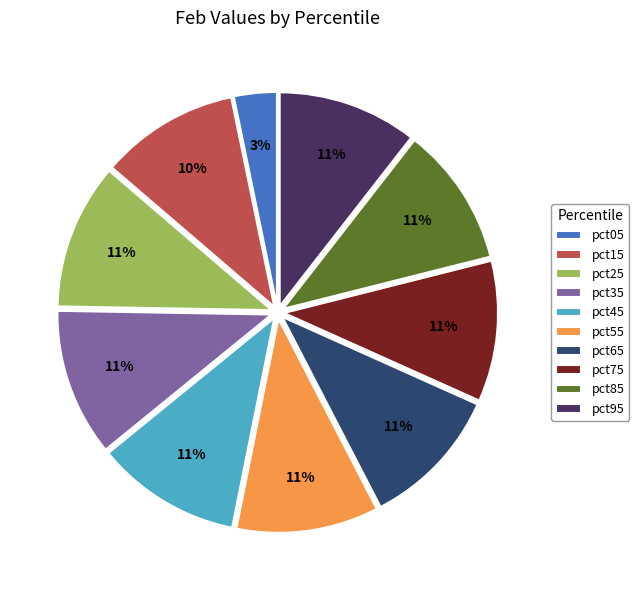

Is it true that pct85 is 11% of the pie?

True